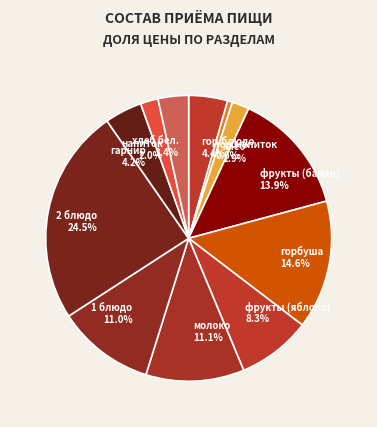

Do хлеб and 1 блюдо together represent more than half of the pie?

No